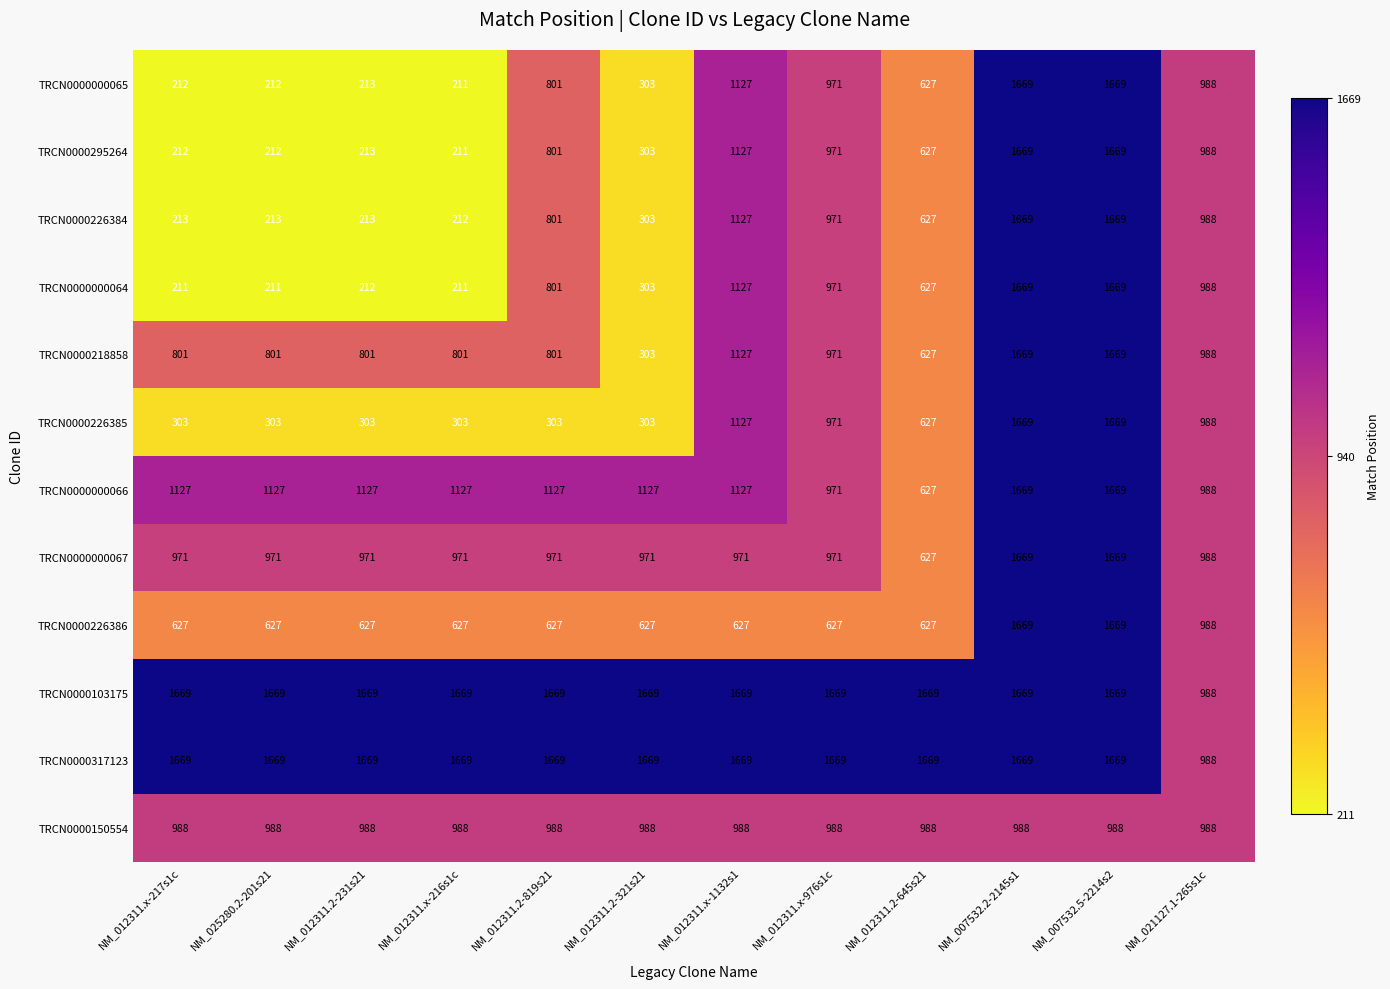

What is the sum of the TRCN0000317123 values at NM_012311.2-645s21 and NM_012311.x-976s1c?

3338